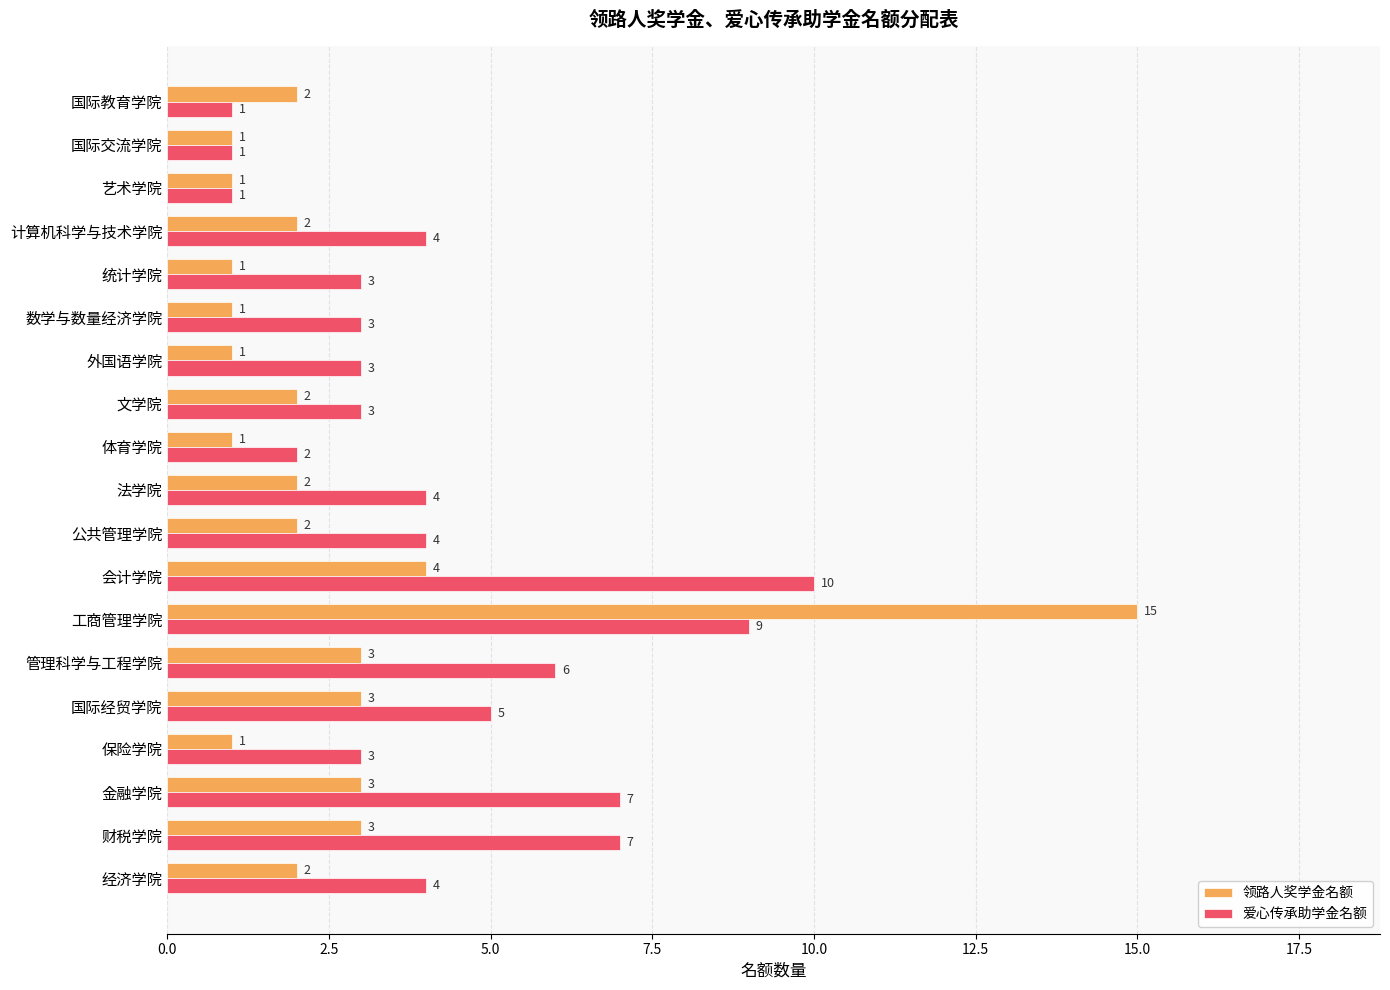

Which series has the largest total across all categories?

爱心传承助学金名额